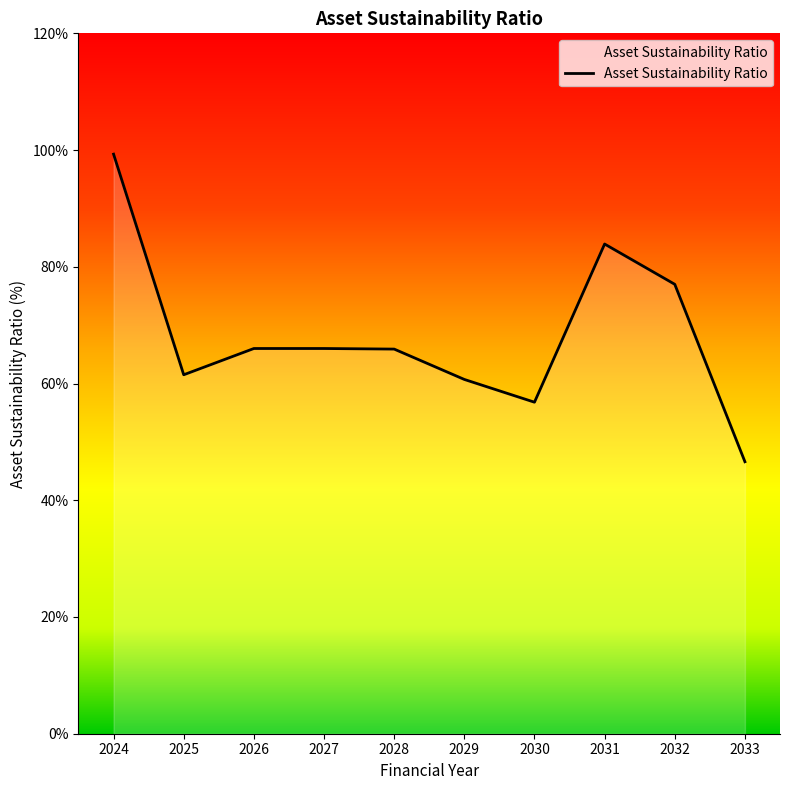

Does the chart display data point markers on the line(s)?

No